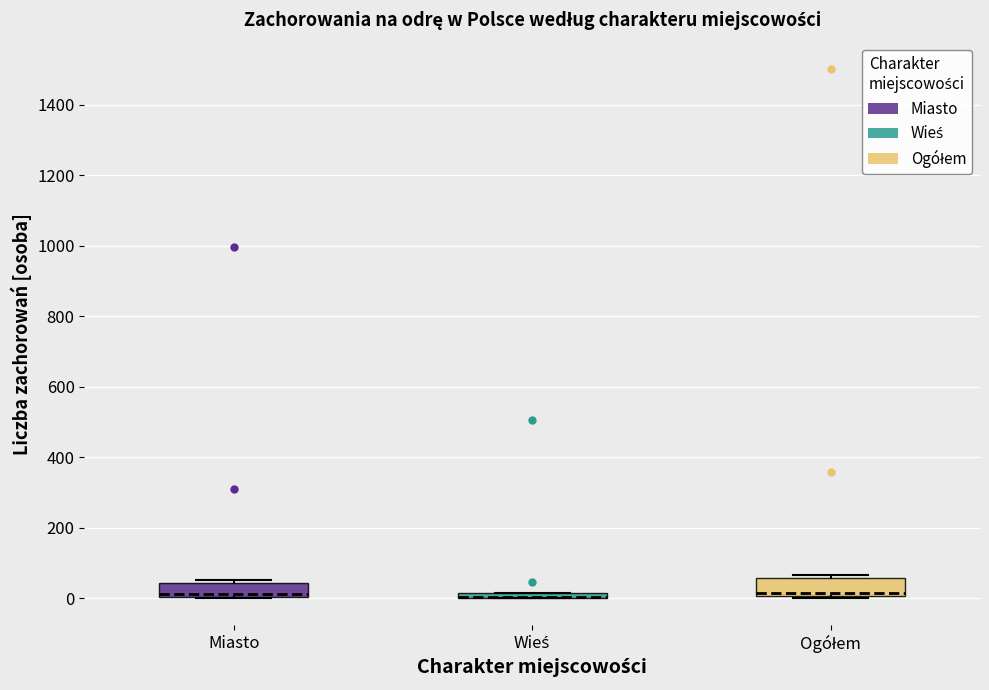

Where is the upper edge of the box for Ogółem on the y-axis? The values are not printed on the chart, so give them approximately, as read against the axis.

60